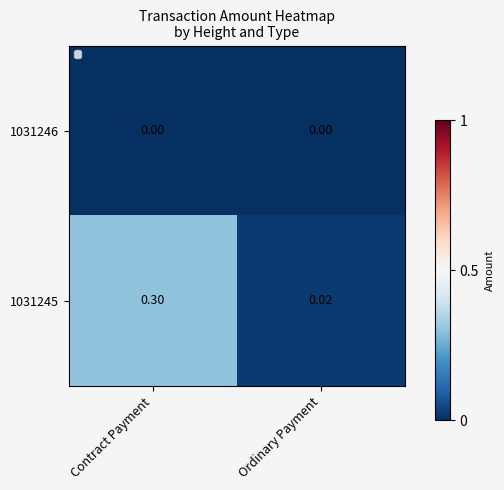

Where is 1031245 nearest to the value 0?

Ordinary Payment